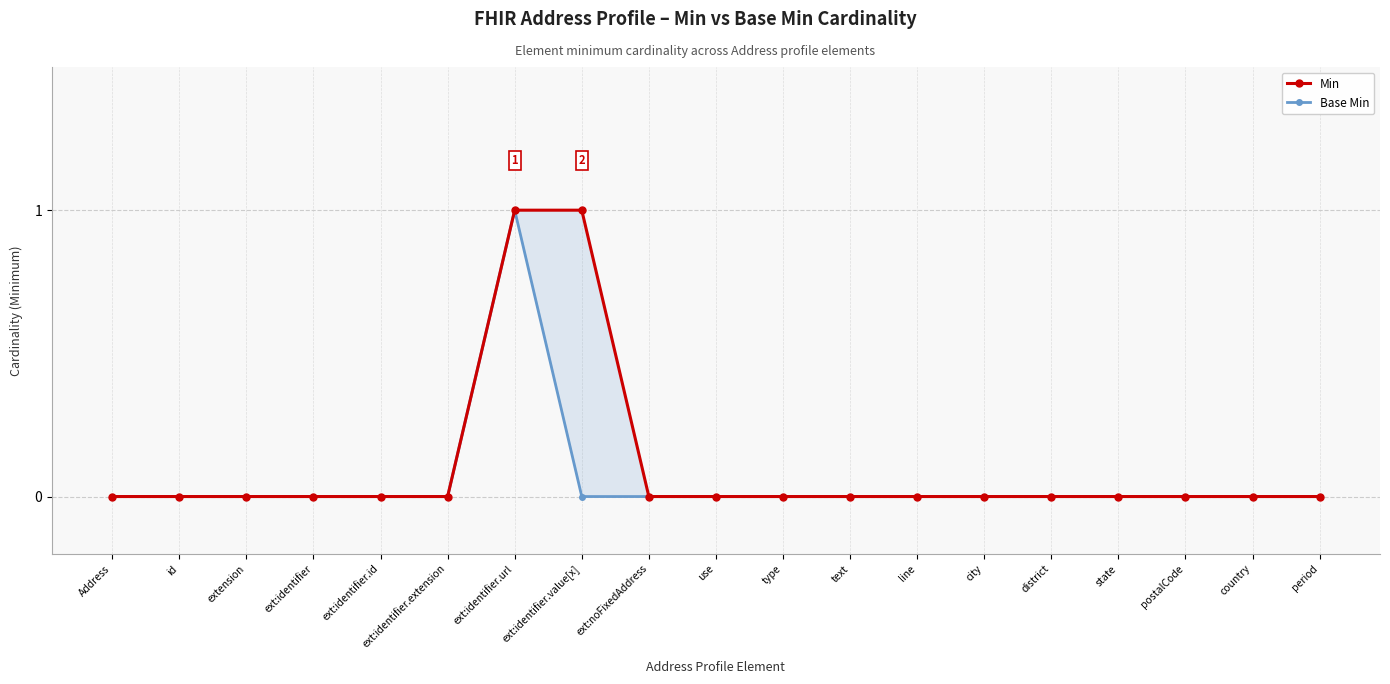

Is it true that Min equals 0 at text?

False